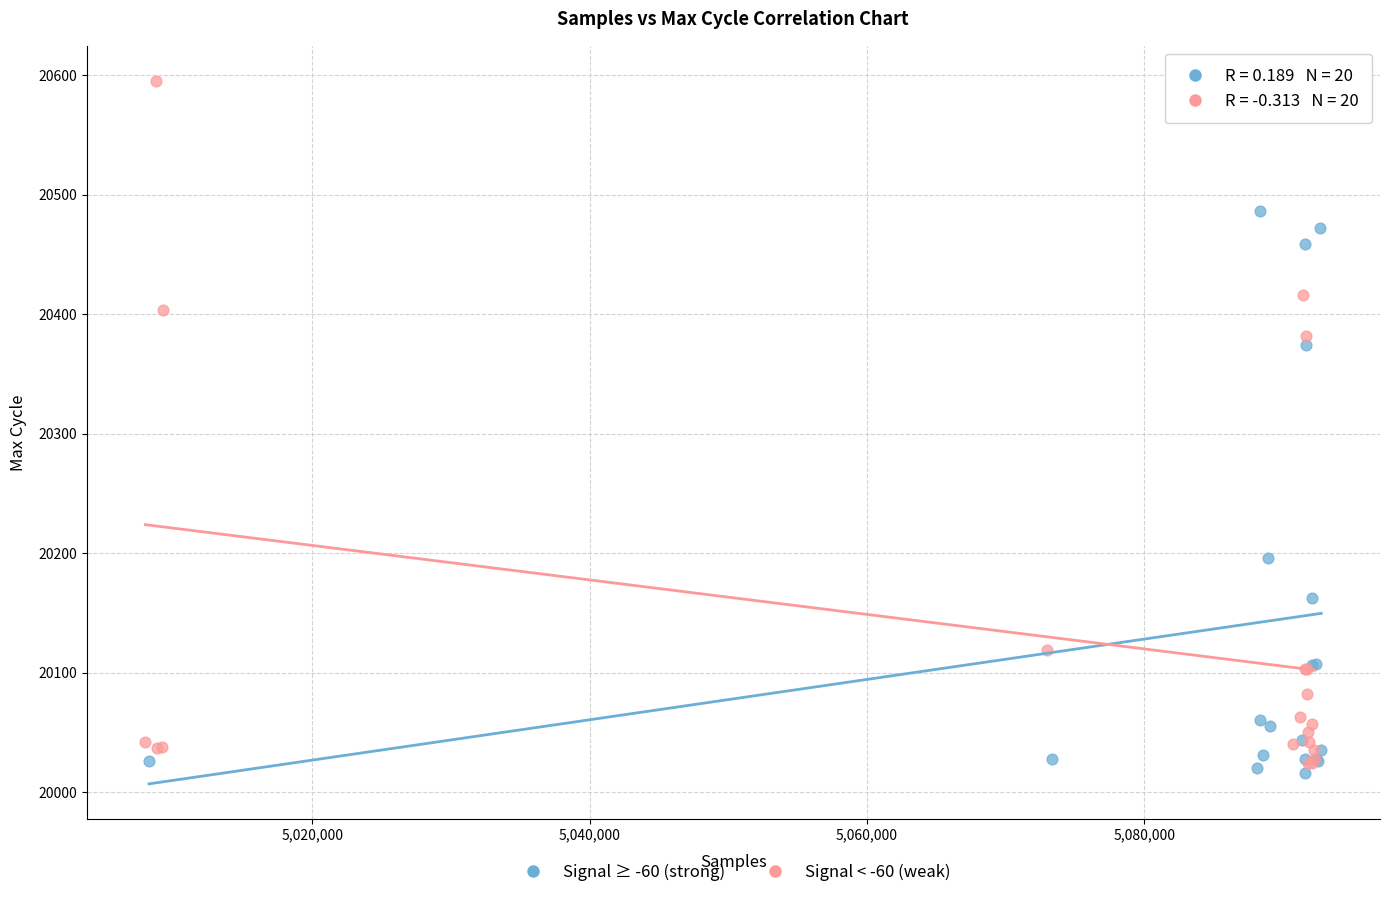

What are all the series names shown in the legend?

Signal ≥ -60 (strong), Signal < -60 (weak)